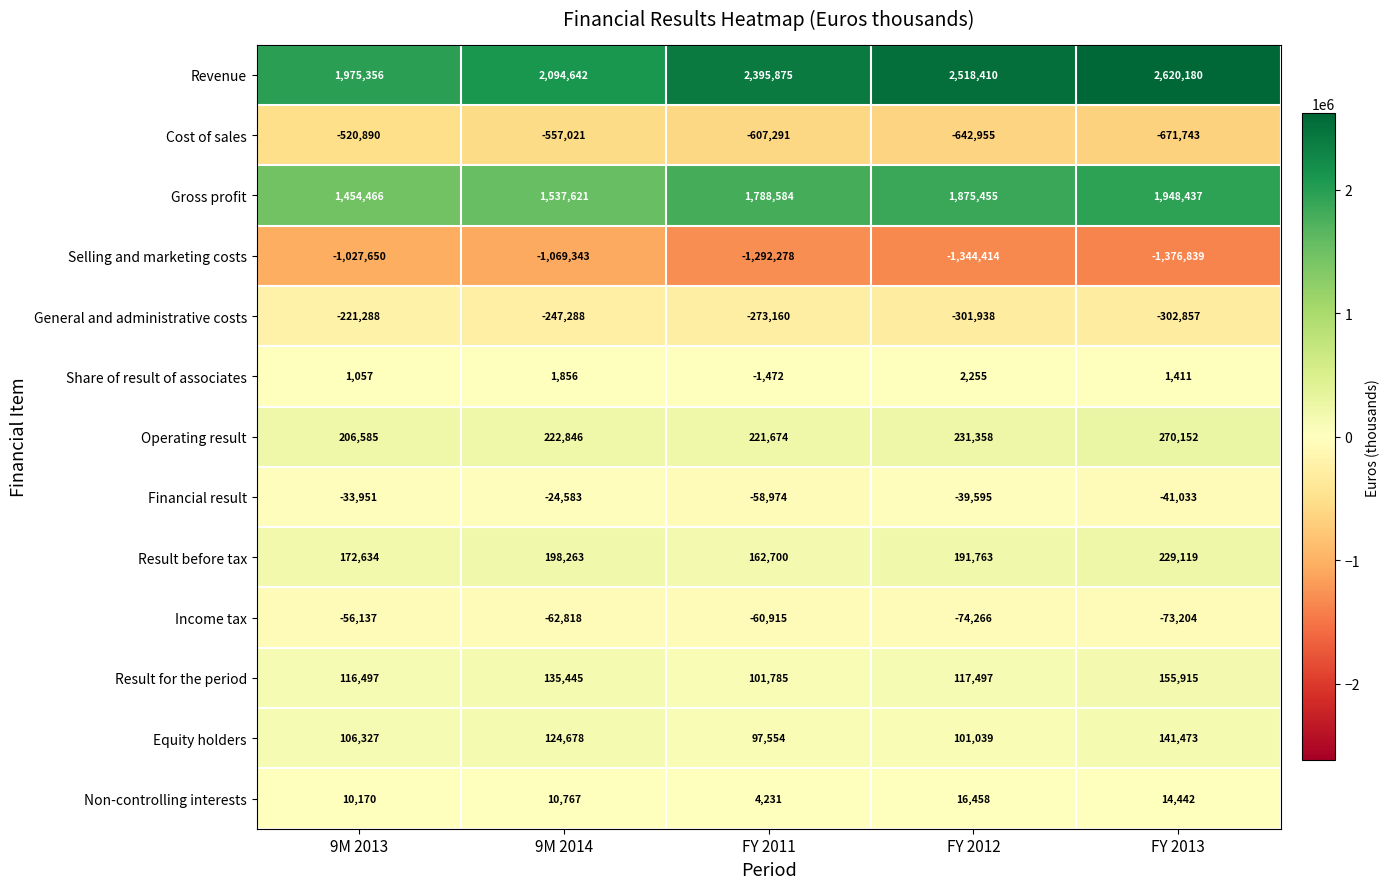

Rank the categories by Equity holders value from highest to lowest.

FY 2013, 9M 2014, 9M 2013, FY 2012, FY 2011